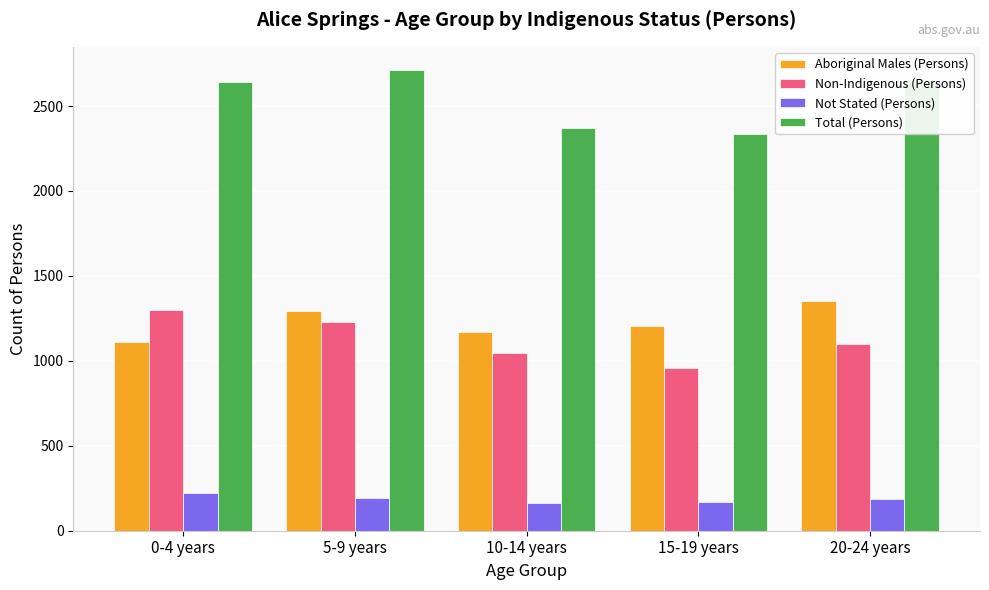

What is the highest value of the Aboriginal Males (Persons) series?

1353